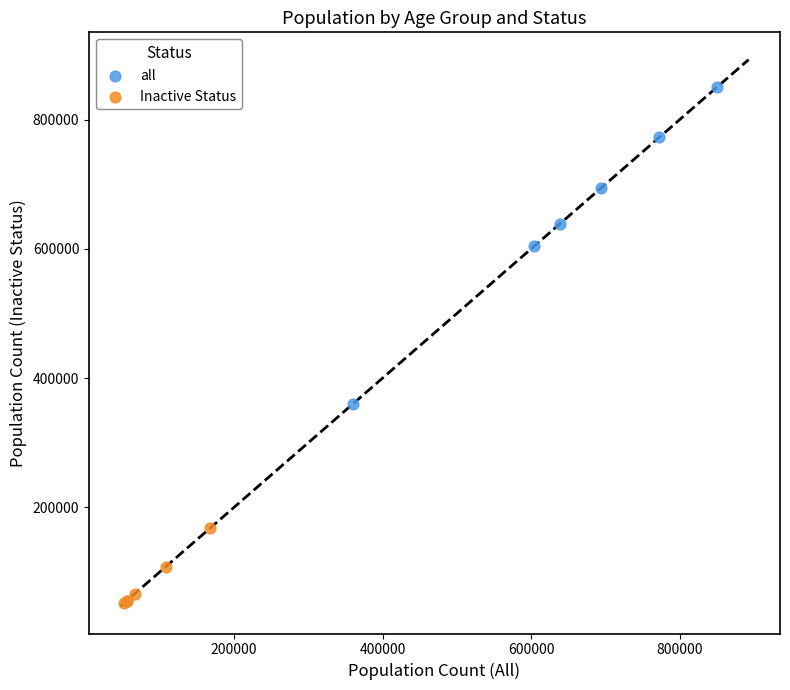

Which series reaches the minimum Y coordinate?

Inactive Status